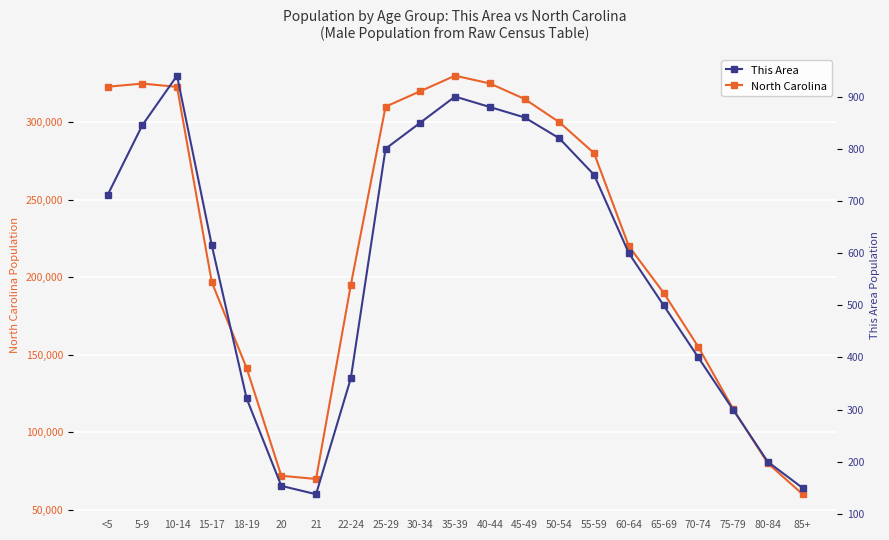

List the series in order of their peak value, highest first.

North Carolina, This Area